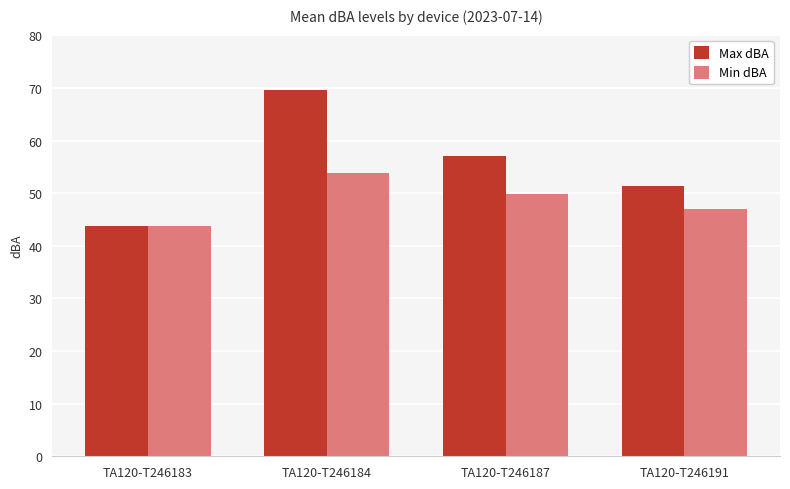

At TA120-T246184, list the series in order from largest to smallest.

Max dBA, Min dBA